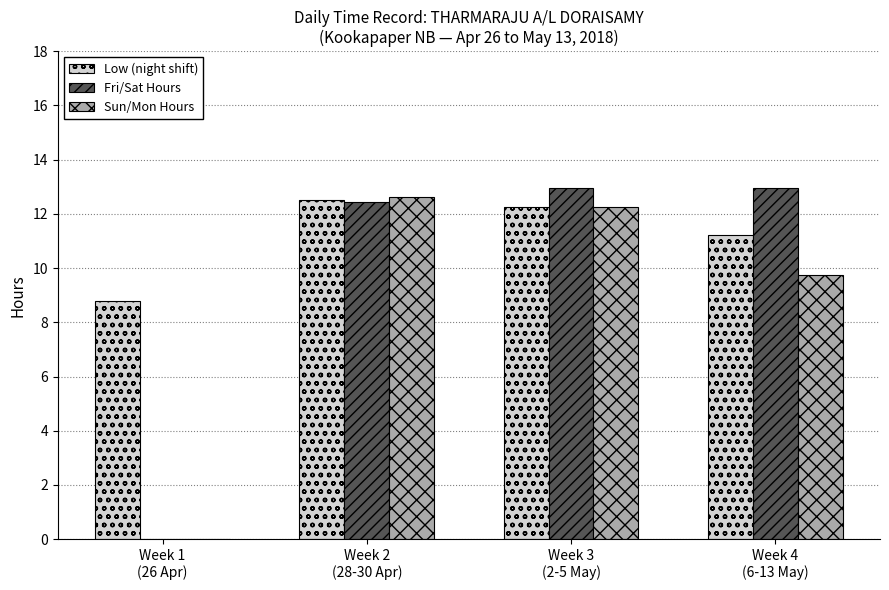

How many data points in Low (night shift) are above 12?

2